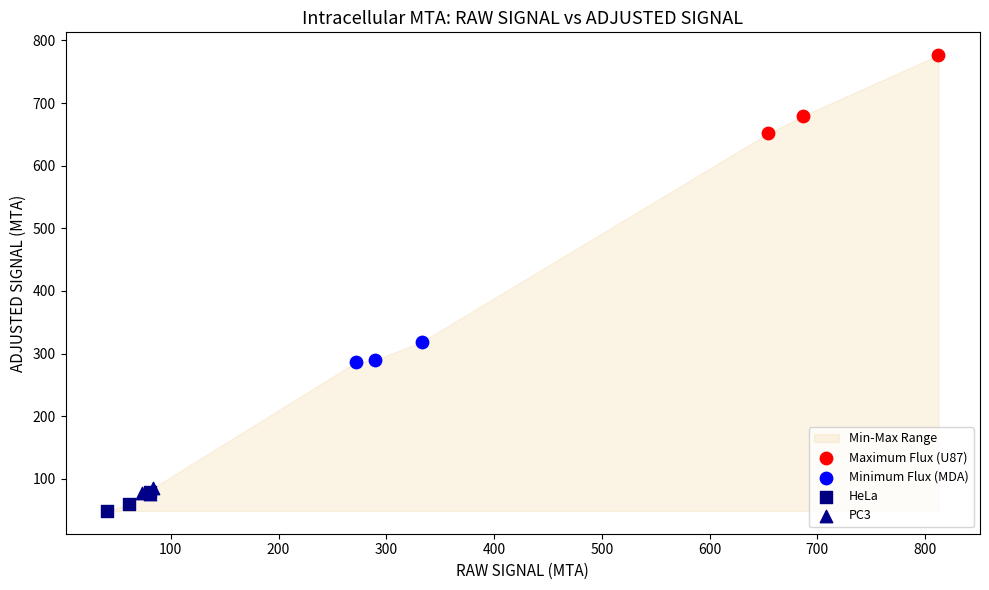

Which series reaches the maximum Y coordinate?

Maximum Flux (U87)